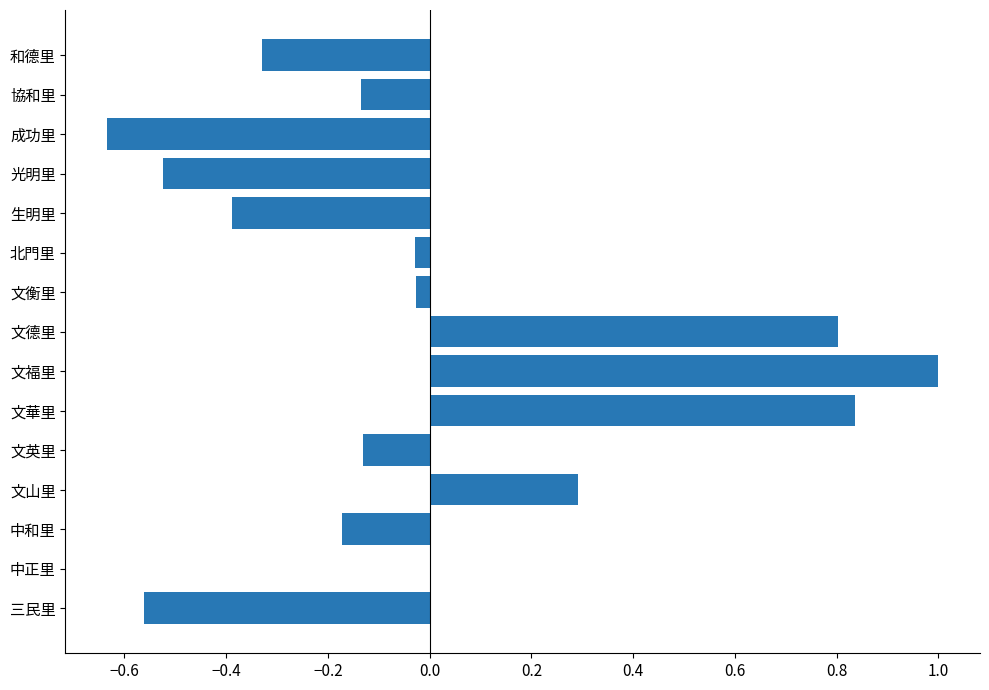

What is the maximum value shown in the chart?

1.0